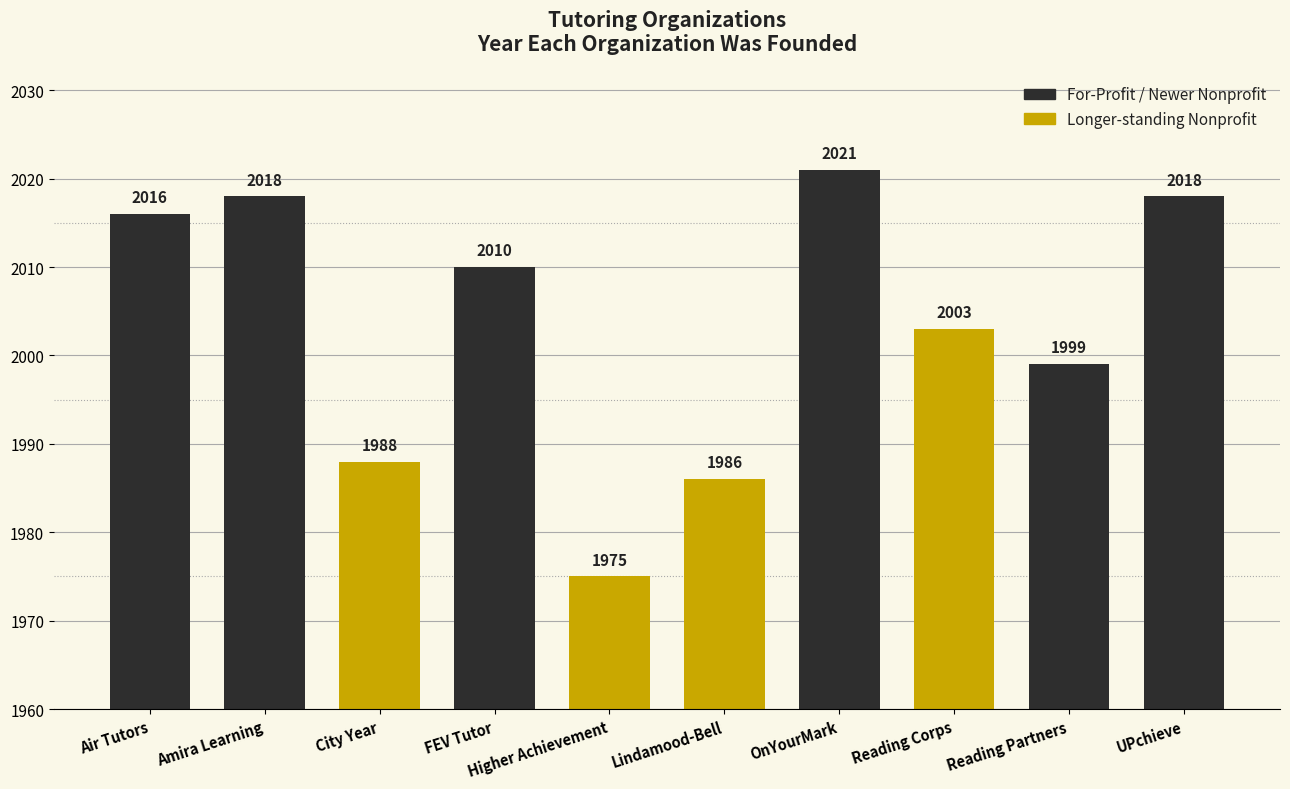

At which category does the chart reach its peak across all series?

OnYourMark